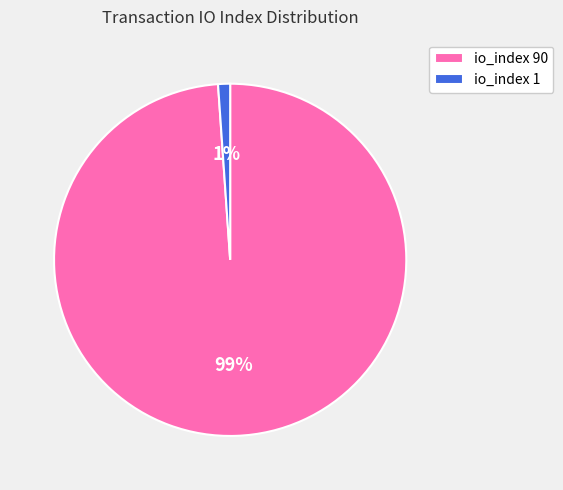

Which slice is the smallest?

io_index 1